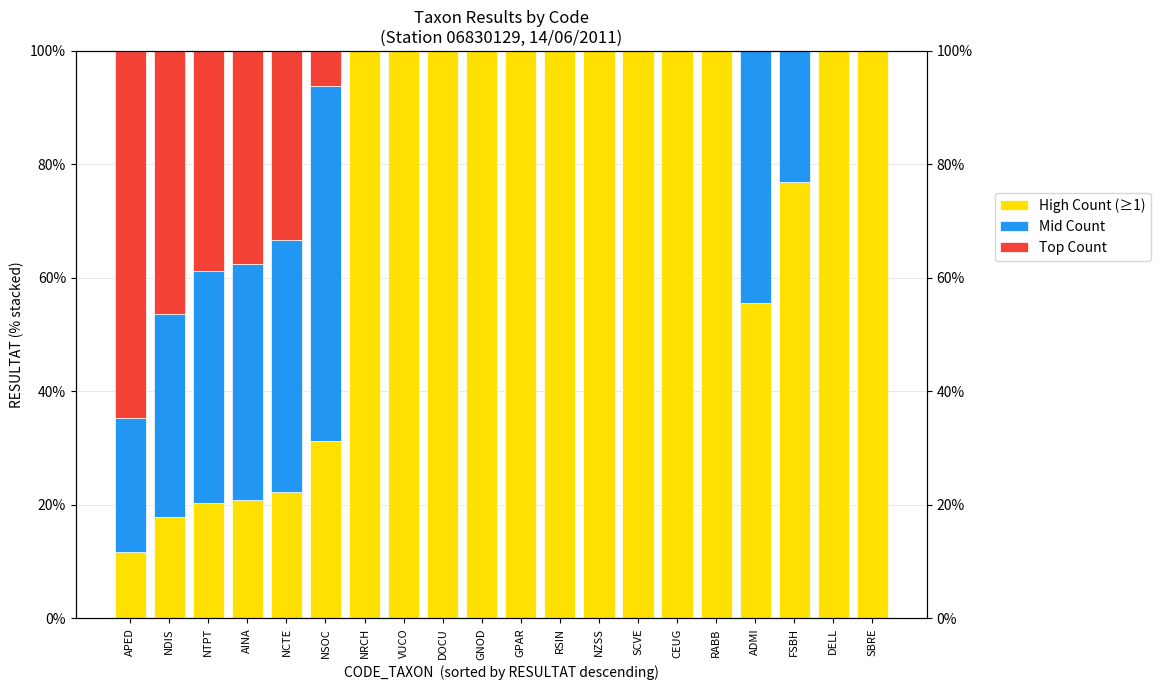

What is the spread (max minus min) of values at VUCO?

100.0